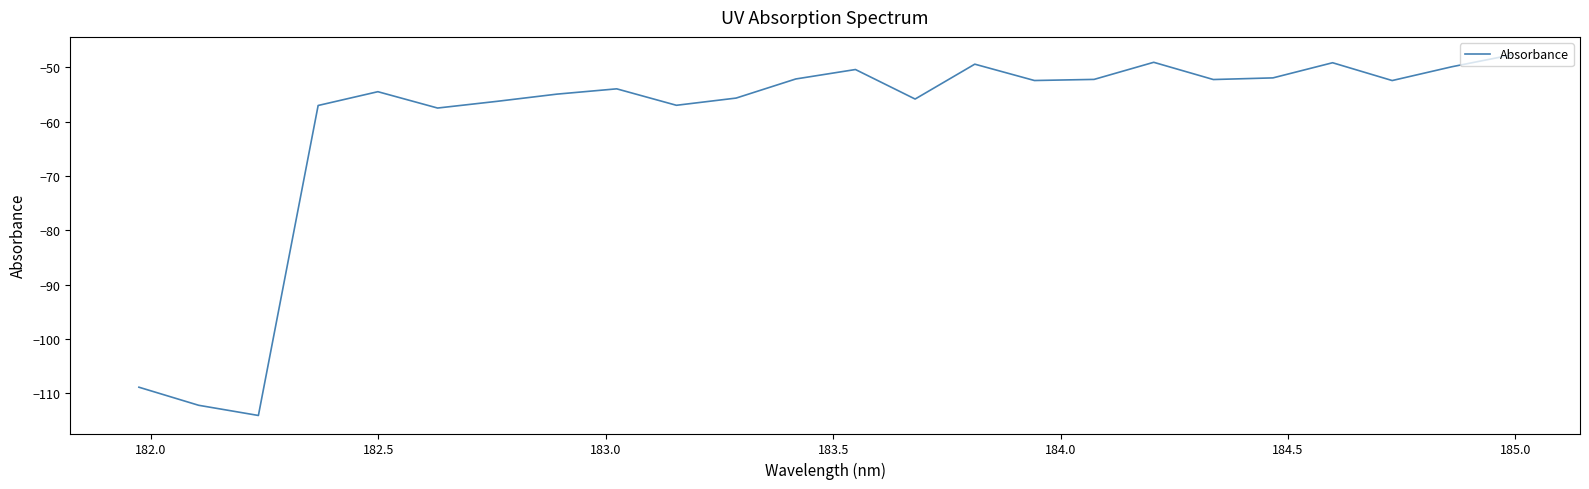

What is the difference between the maximum and minimum values?

66.4